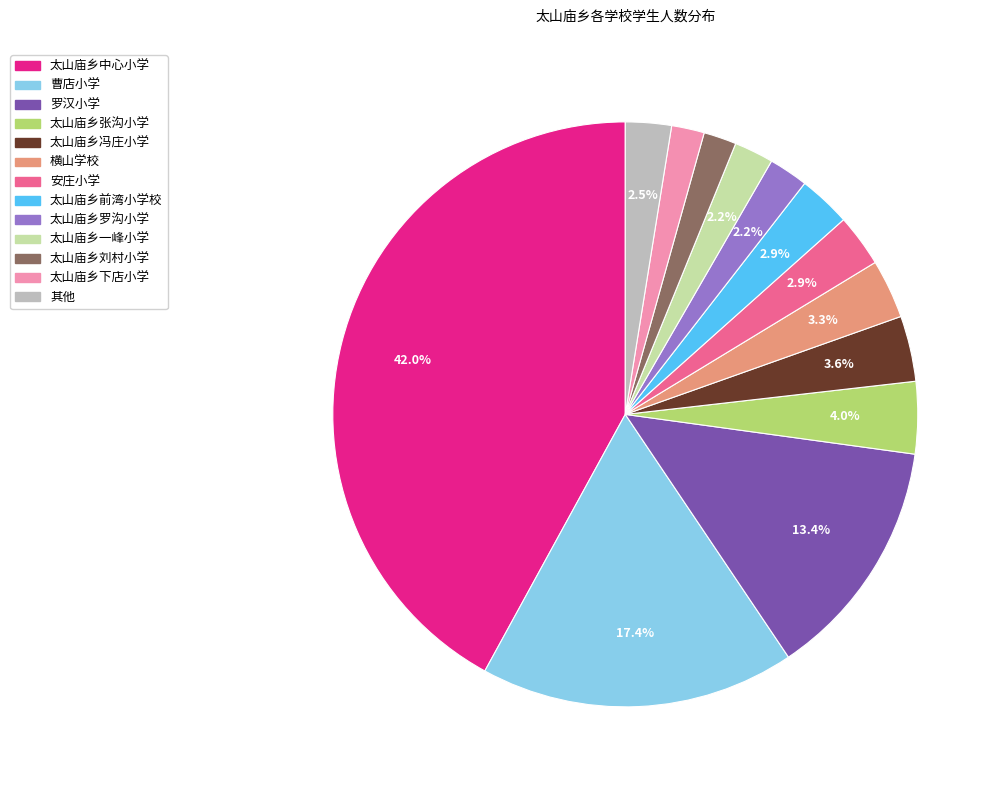

To the nearest percent, what is the difference between the largest and smallest slice percentages?

40%